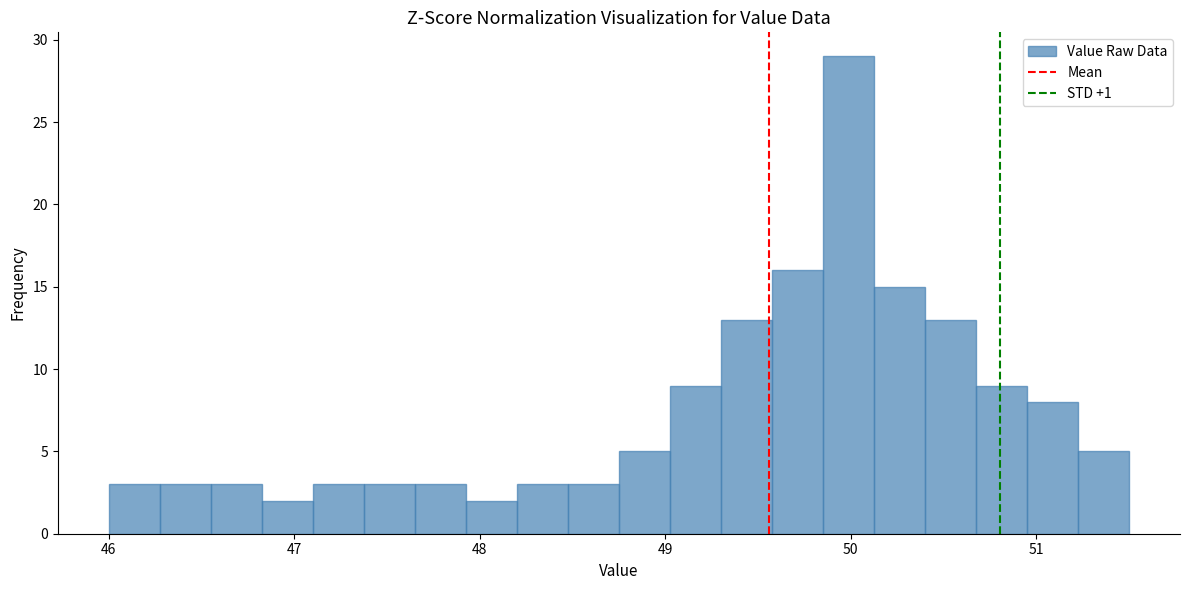

Read against the x-axis, roughly where is the centre of the tallest bar?

50.0